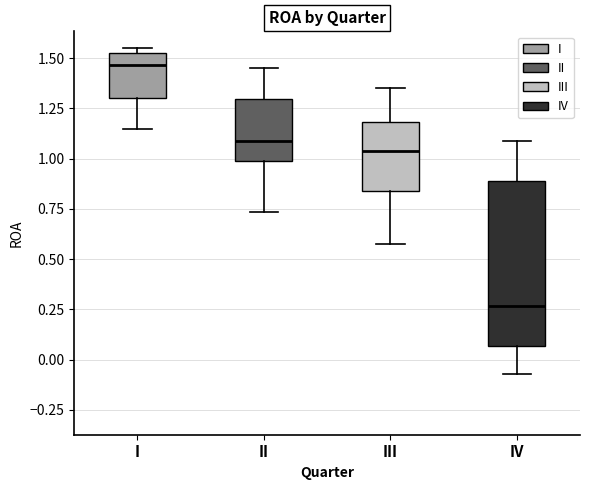

Where does the lower whisker of the box for III end on the y-axis? The values are not printed on the chart, so give them approximately, as read against the axis.

0.60